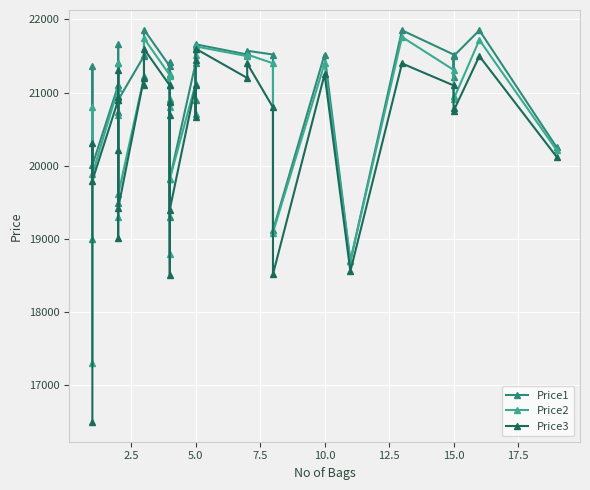

Where is the first local minimum for Price3?

5.0